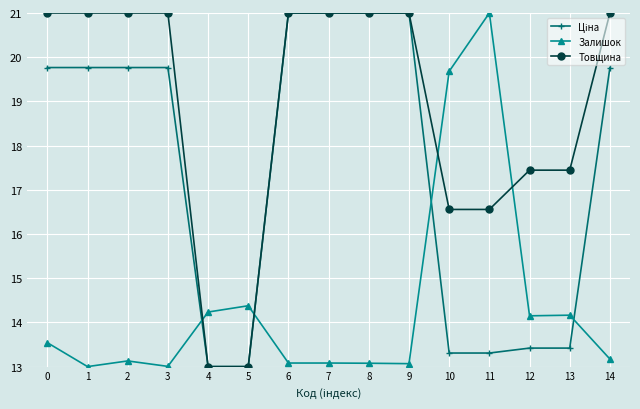

What is the minimum value shown in the chart?

13.0